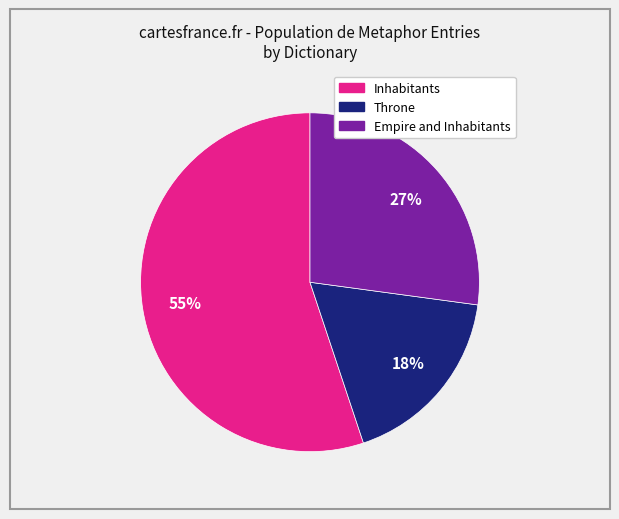

Is there any slice that represents more than half of the pie?

Yes